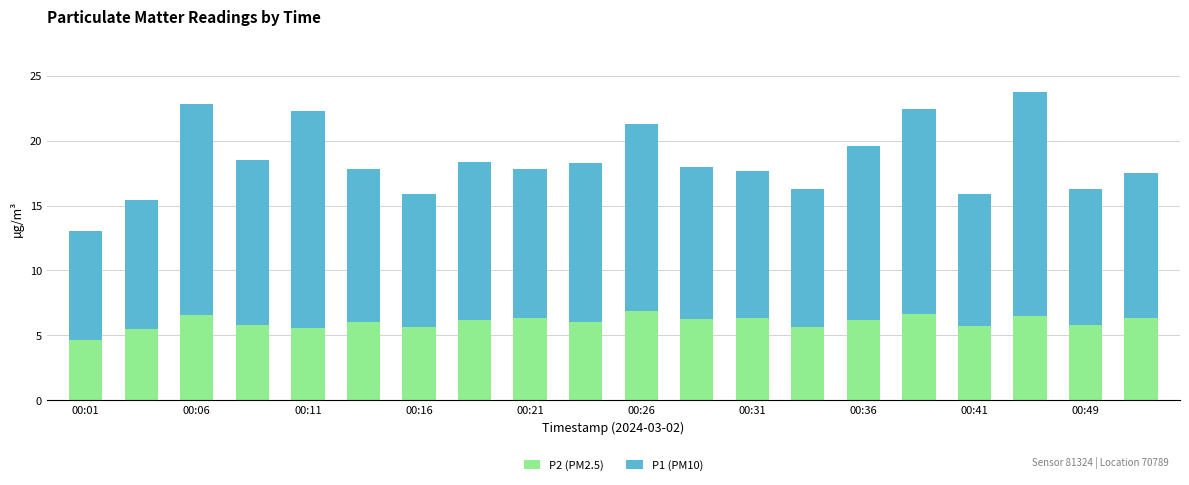

Count the number of categories in the chart.

20